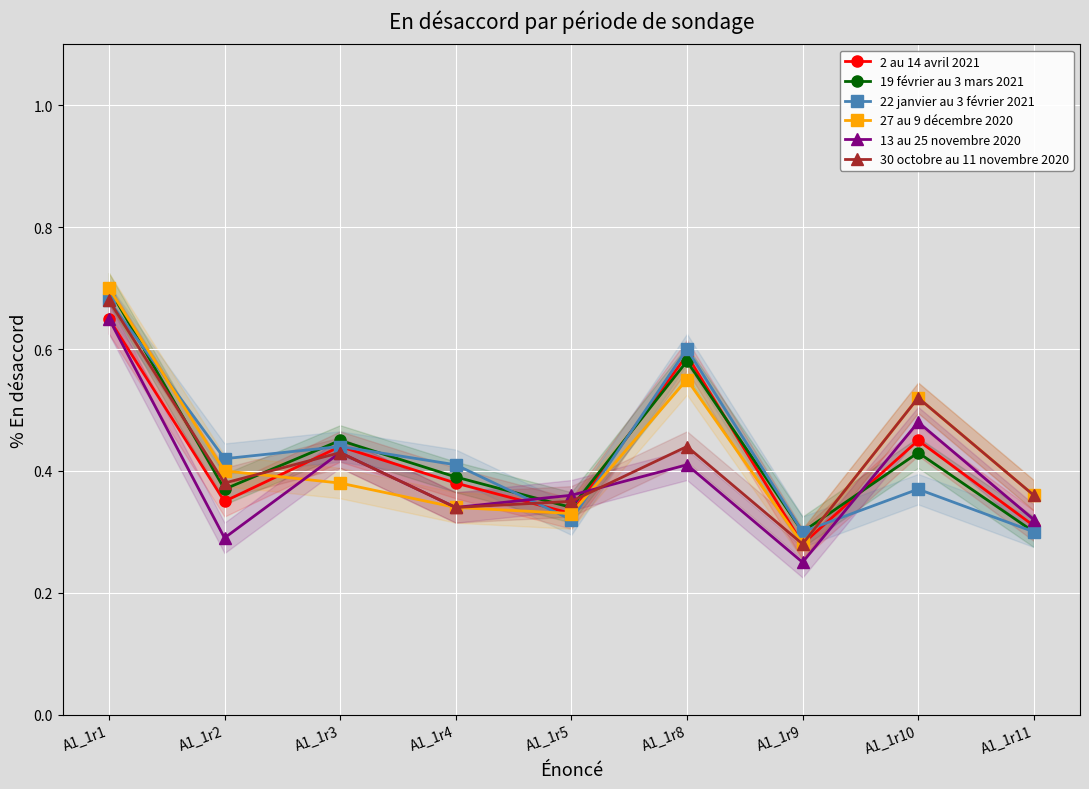

True or false: 2 au 14 avril 2021 has a value of 35 at A1_1r2.

True